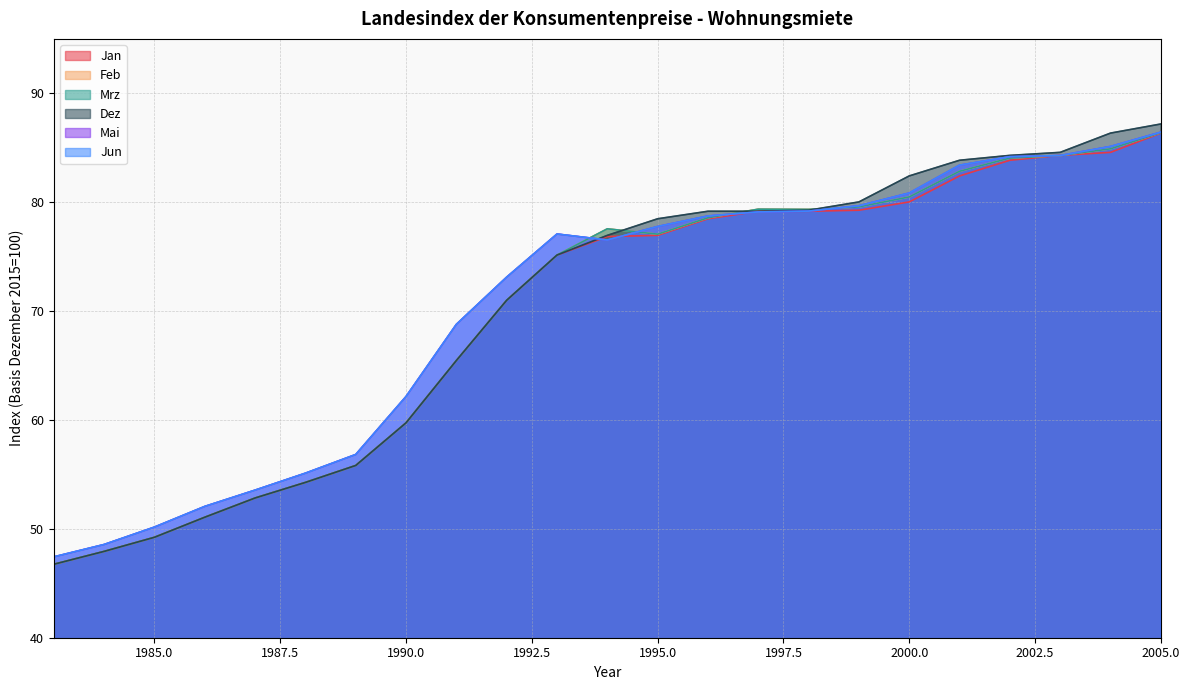

At which category does the chart reach its minimum across all series?

1983